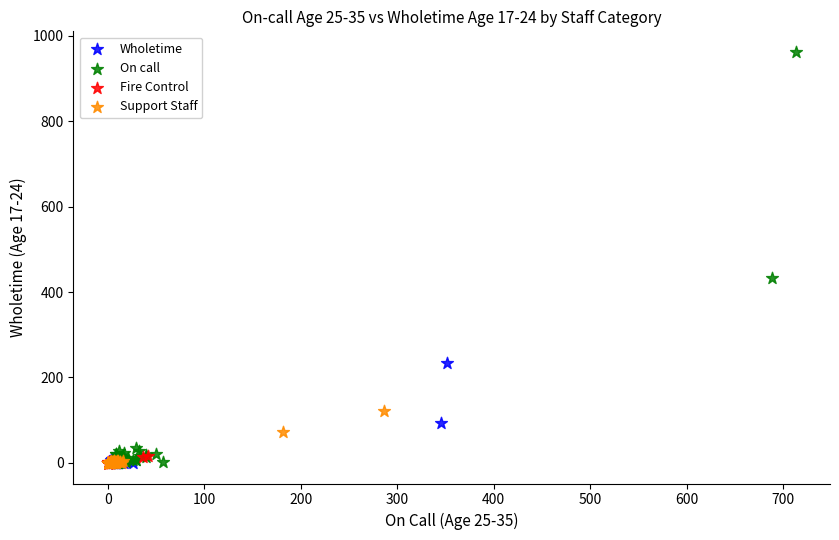

Which series has the widest spread of Y values?

On call